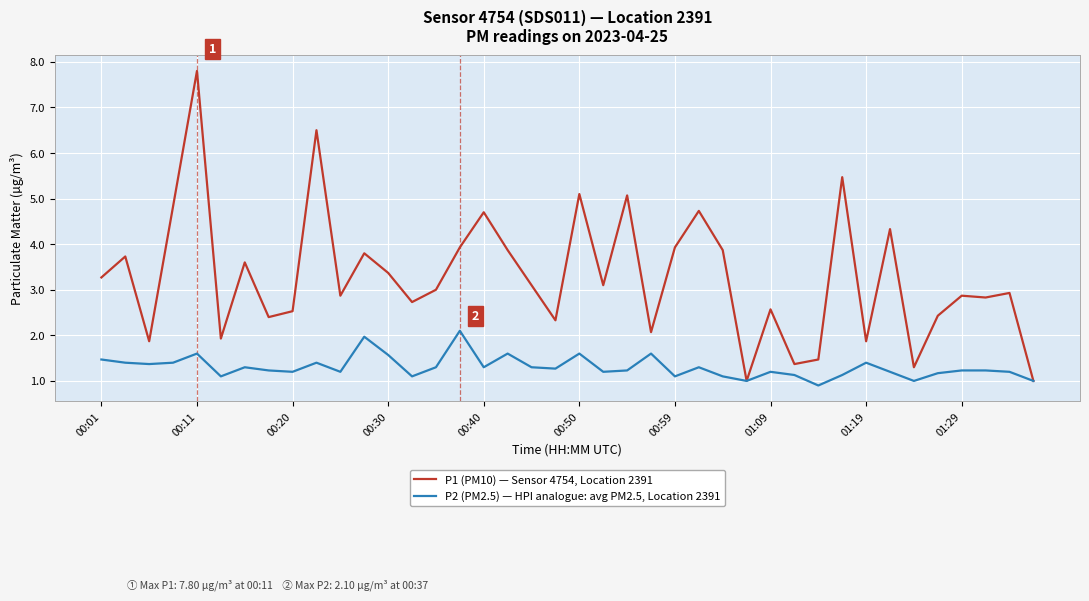

Rank the series by their maximum value, from highest to lowest.

P1 (PM10) — Sensor 4754, Location 2391, P2 (PM2.5) — HPI analogue: avg PM2.5, Location 2391